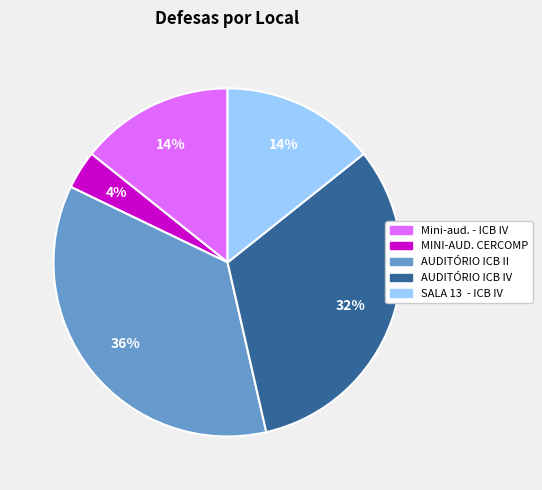

Does any single category account for the majority?

No